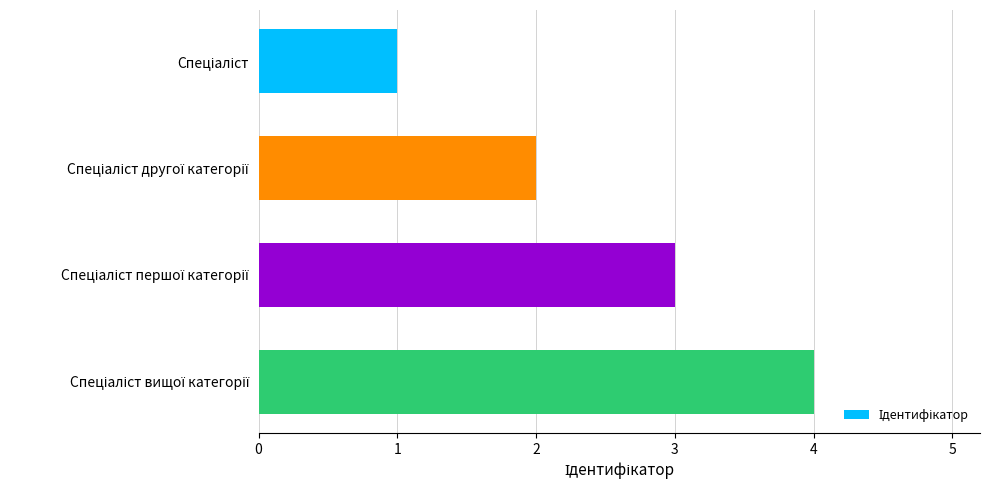

How many bars are there in total?

4